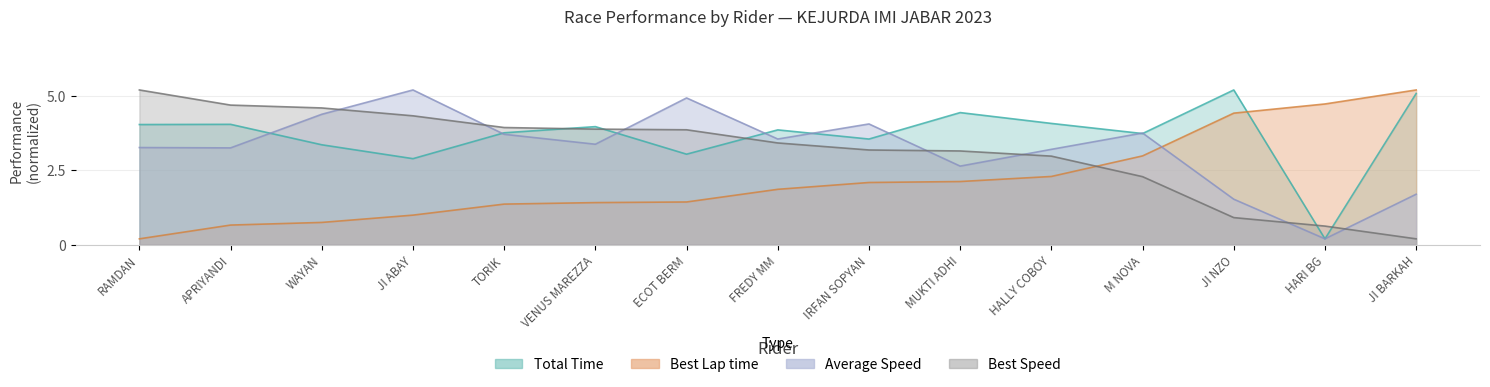

Does the chart have visible grid lines?

Yes